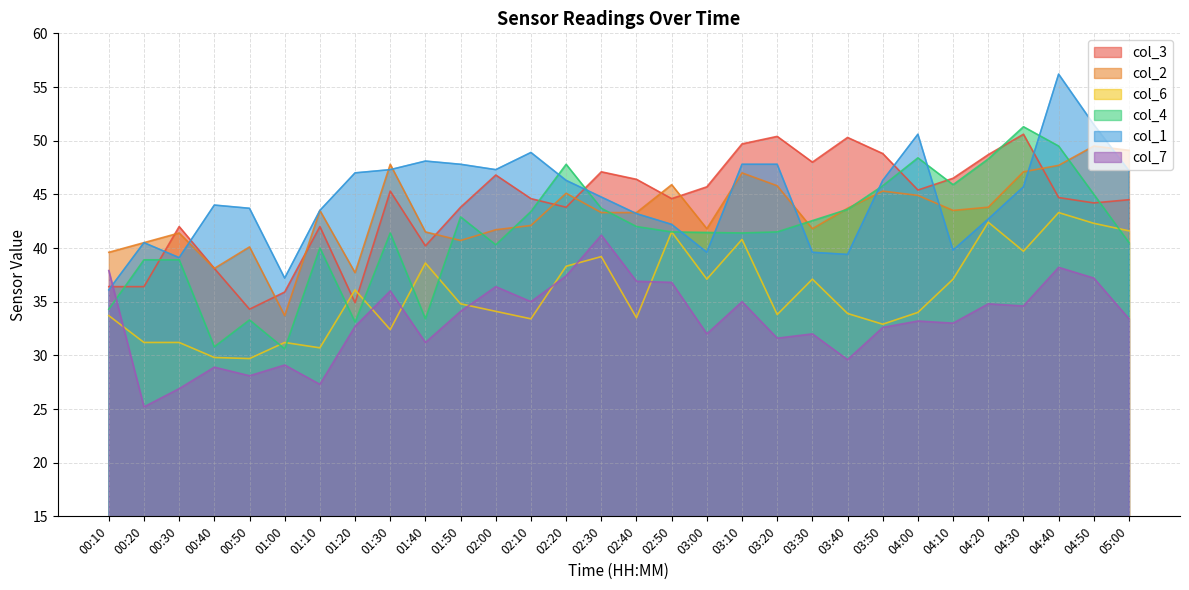

What position from the right is 02:20?

17